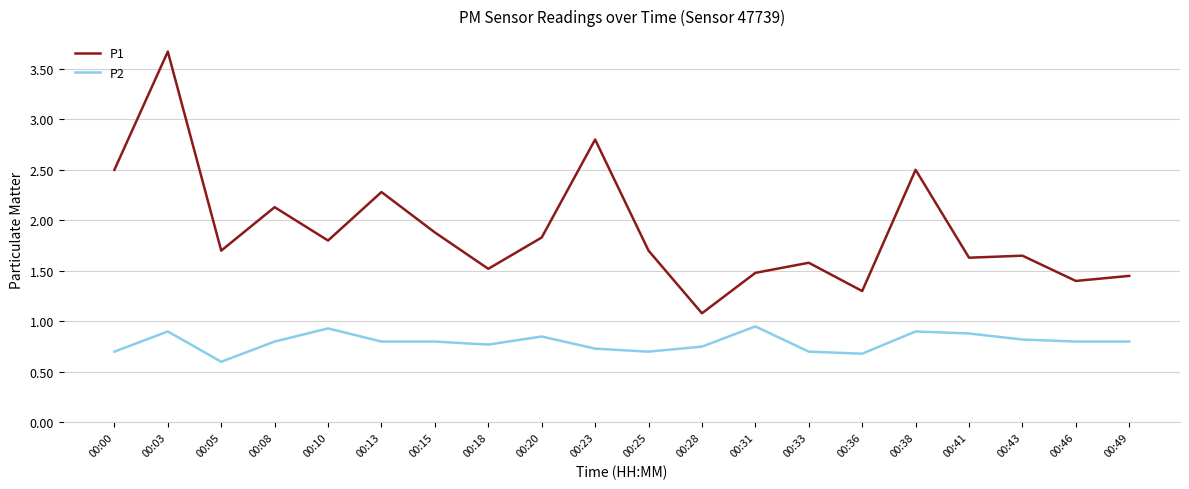

What is the total value across all series at 00:31?

2.4